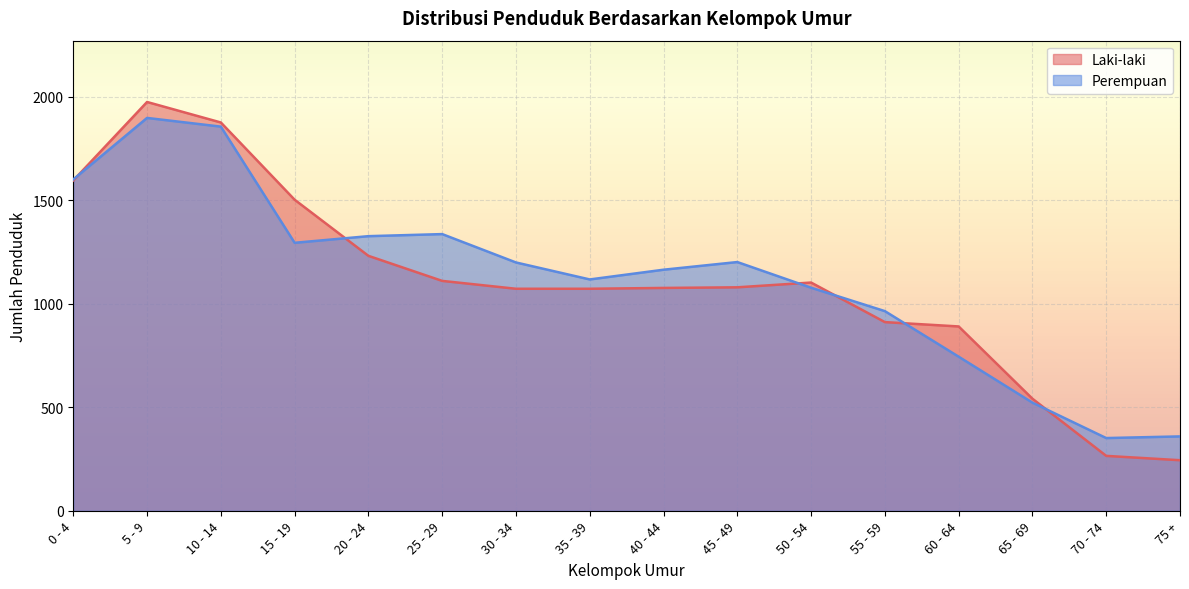

How many data points in Perempuan are above 1199?

7